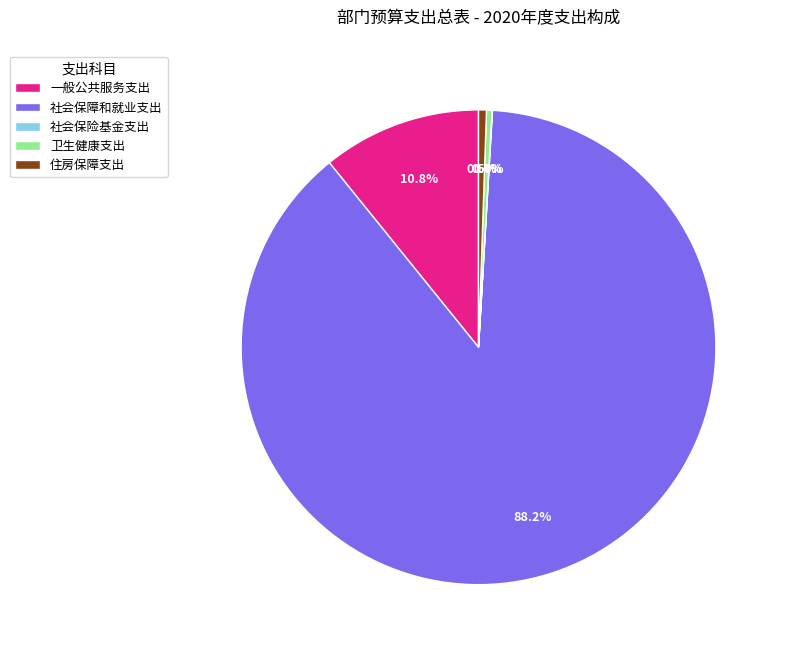

To the nearest percent, what portion does 一般公共服务支出 represent?

11%